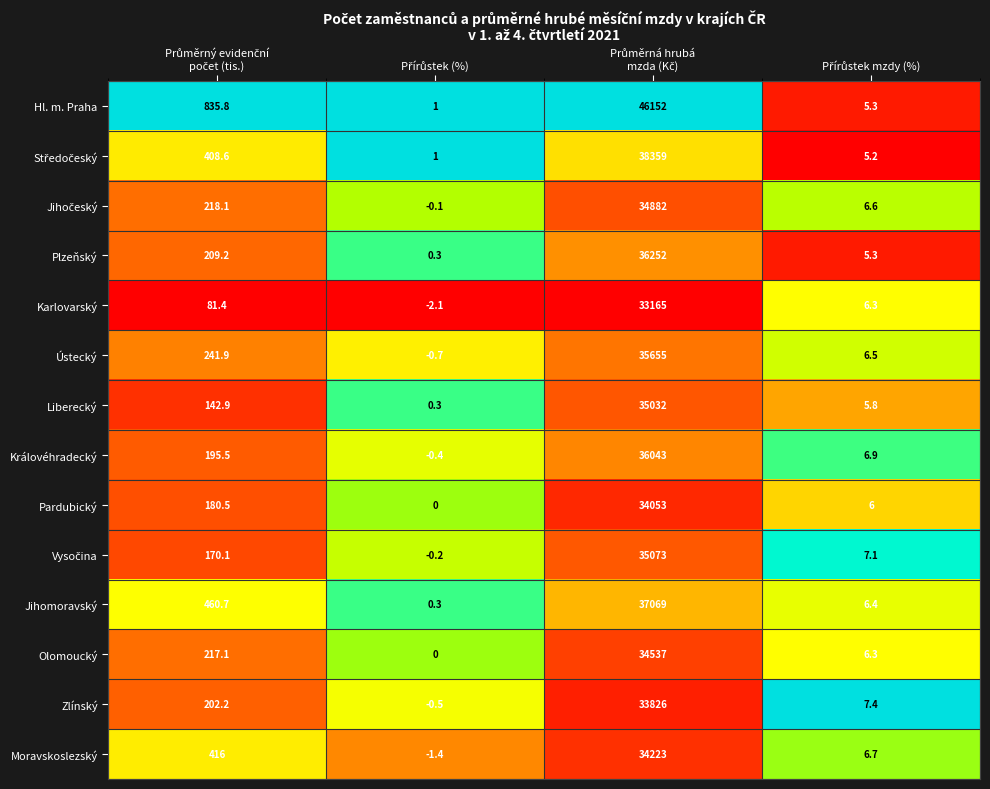

Which series has the largest range (max minus min)?

Hl. m. Praha